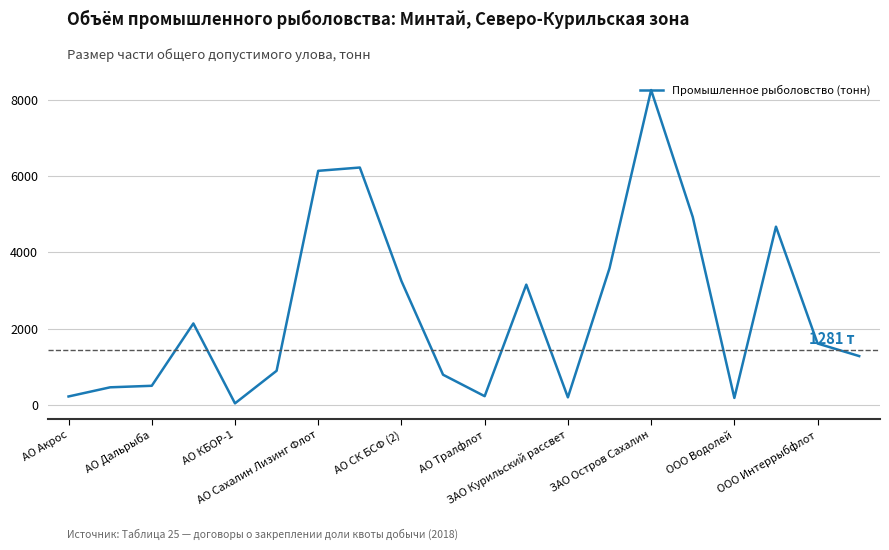

What is the greatest value displayed?

8249.2